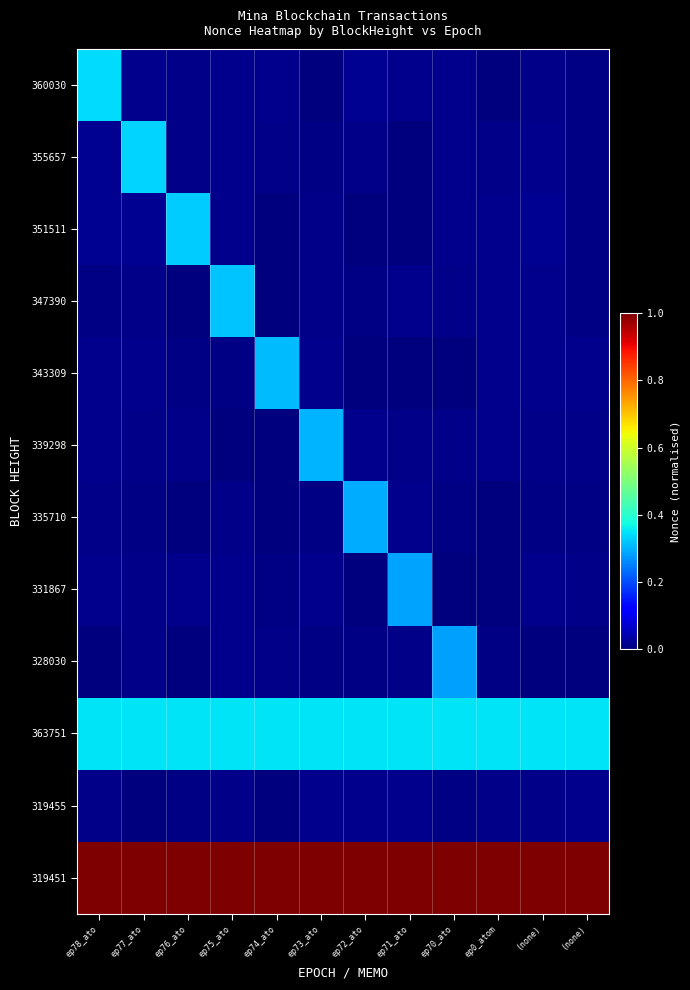

Reading left to right, what are all the values shown in this chart?

360030: ep78_ato=0.3	ep77_ato=0.0	ep76_ato=0.0	ep75_ato=0.0	ep74_ato=0.0	ep73_ato=0.0	ep72_ato=0.0	ep71_ato=0.0	ep70_ato=0.0	ep0_atom=0.0	(none)=0.0	(none)=0.0
355657: ep78_ato=0.0	ep77_ato=0.3	ep76_ato=0.0	ep75_ato=0.0	ep74_ato=0.0	ep73_ato=0.0	ep72_ato=0.0	ep71_ato=0.0	ep70_ato=0.0	ep0_atom=0.0	(none)=0.0	(none)=0.0
351511: ep78_ato=0.0	ep77_ato=0.0	ep76_ato=0.3	ep75_ato=0.0	ep74_ato=0.0	ep73_ato=0.0	ep72_ato=0.0	ep71_ato=0.0	ep70_ato=0.0	ep0_atom=0.0	(none)=0.0	(none)=0.0
347390: ep78_ato=0.0	ep77_ato=0.0	ep76_ato=0.0	ep75_ato=0.3	ep74_ato=0.0	ep73_ato=0.0	ep72_ato=0.0	ep71_ato=0.0	ep70_ato=0.0	ep0_atom=0.0	(none)=0.0	(none)=0.0
343309: ep78_ato=0.0	ep77_ato=0.0	ep76_ato=0.0	ep75_ato=0.0	ep74_ato=0.3	ep73_ato=0.0	ep72_ato=0.0	ep71_ato=0.0	ep70_ato=0.0	ep0_atom=0.0	(none)=0.0	(none)=0.0
339298: ep78_ato=0.0	ep77_ato=0.0	ep76_ato=0.0	ep75_ato=0.0	ep74_ato=0.0	ep73_ato=0.3	ep72_ato=0.0	ep71_ato=0.0	ep70_ato=0.0	ep0_atom=0.0	(none)=0.0	(none)=0.0
335710: ep78_ato=0.0	ep77_ato=0.0	ep76_ato=0.0	ep75_ato=0.0	ep74_ato=0.0	ep73_ato=0.0	ep72_ato=0.3	ep71_ato=0.0	ep70_ato=0.0	ep0_atom=0.0	(none)=0.0	(none)=0.0
331867: ep78_ato=0.0	ep77_ato=0.0	ep76_ato=0.0	ep75_ato=0.0	ep74_ato=0.0	ep73_ato=0.0	ep72_ato=0.0	ep71_ato=0.3	ep70_ato=0.0	ep0_atom=0.0	(none)=0.0	(none)=0.0
328030: ep78_ato=0.0	ep77_ato=0.0	ep76_ato=0.0	ep75_ato=0.0	ep74_ato=0.0	ep73_ato=0.0	ep72_ato=0.0	ep71_ato=0.0	ep70_ato=0.3	ep0_atom=0.0	(none)=0.0	(none)=0.0
363751: ep78_ato=0.3	ep77_ato=0.3	ep76_ato=0.3	ep75_ato=0.3	ep74_ato=0.3	ep73_ato=0.3	ep72_ato=0.3	ep71_ato=0.3	ep70_ato=0.3	ep0_atom=0.3	(none)=0.3	(none)=0.3
319455: ep78_ato=0.0	ep77_ato=0.0	ep76_ato=0.0	ep75_ato=0.0	ep74_ato=0.0	ep73_ato=0.0	ep72_ato=0.0	ep71_ato=0.0	ep70_ato=0.0	ep0_atom=0.0	(none)=0.0	(none)=0.0
319451: ep78_ato=1.0	ep77_ato=1.0	ep76_ato=1.0	ep75_ato=1.0	ep74_ato=1.0	ep73_ato=1.0	ep72_ato=1.0	ep71_ato=1.0	ep70_ato=1.0	ep0_atom=1.0	(none)=1.0	(none)=1.0